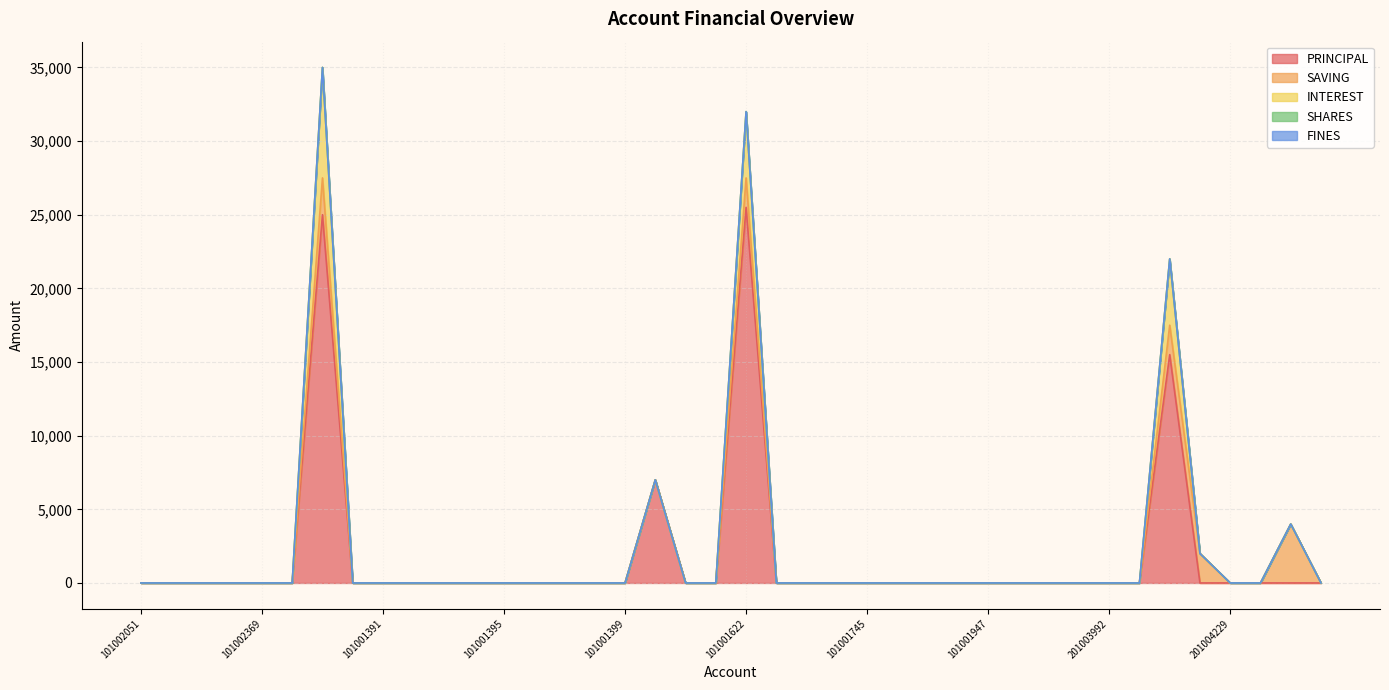

True or false: SHARES and INTEREST intersect in this chart.

False